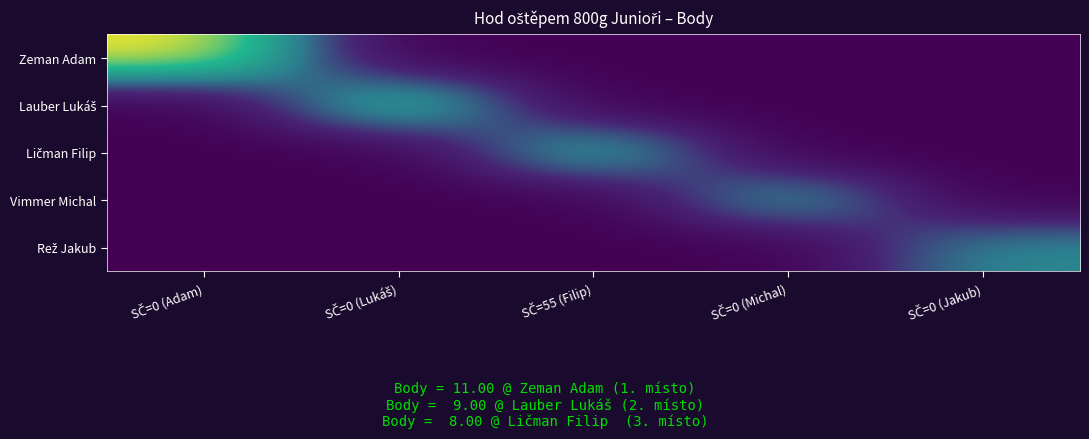

What is the greatest value displayed?

11